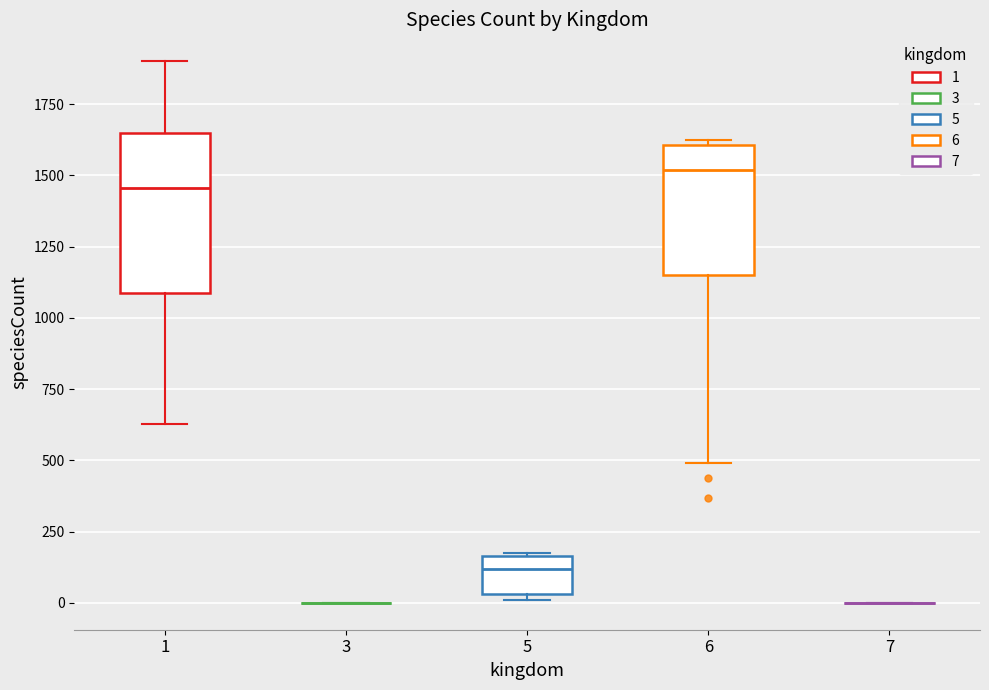

Reading left to right, transcribe this box plot: for each box, give where its median line is, the range the box spans, and where its two whiskers end, as read against the y-axis. The values are not printed on the chart, so give them approximately, as read against the axis.

1: median 1450, box 1100 to 1650, whiskers 650 to 1900
3: box collapsed to a line at 0, whiskers 0 to 0
5: median 100, box 50 to 150, whiskers 0 to 150
6: median 1500, box 1150 to 1600, whiskers 500 to 1650
7: box collapsed to a line at 0, whiskers 0 to 0